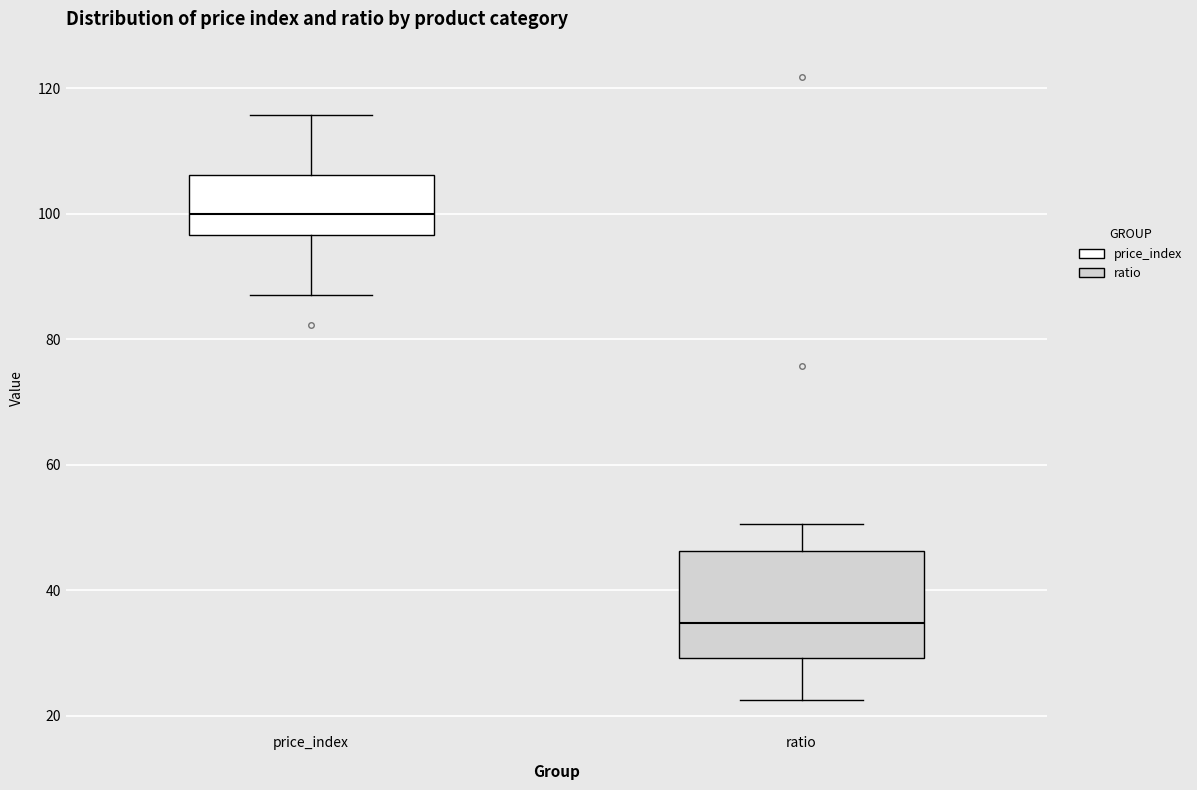

Reading left to right, read every box against the y-axis: the position of its median line, the range the box covers, and the ends of its whiskers. The values are not printed on the chart, so give them approximately, as read against the axis.

price_index: median 100, box 96 to 106, whiskers 88 to 116
ratio: median 34, box 30 to 46, whiskers 22 to 50